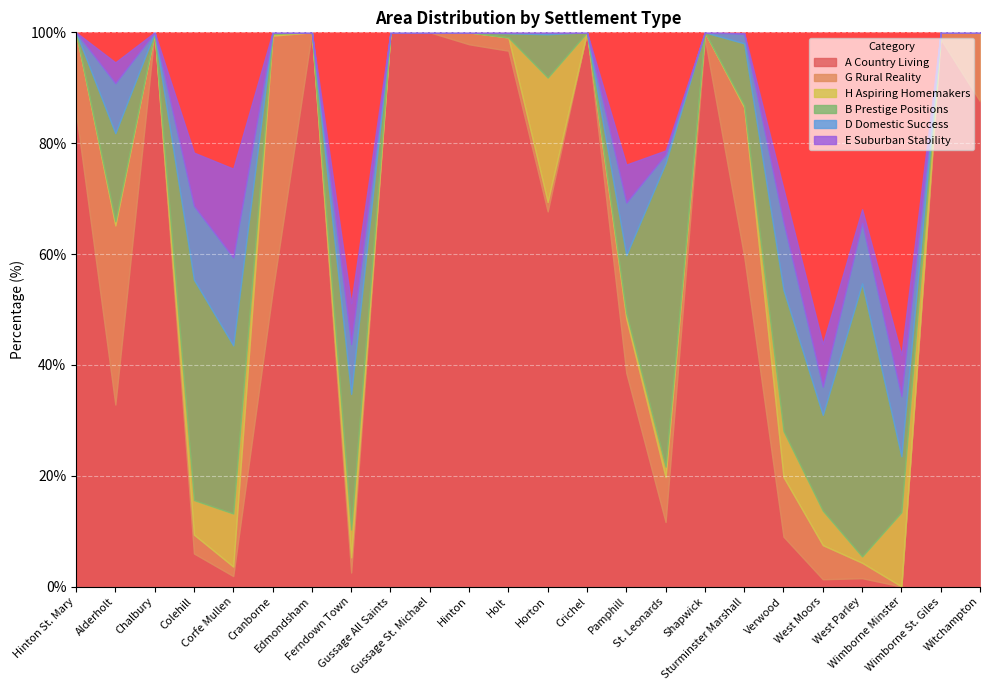

Which series changed the most between Corfe Mullen and Ferndown Town?

E Suburban Stability